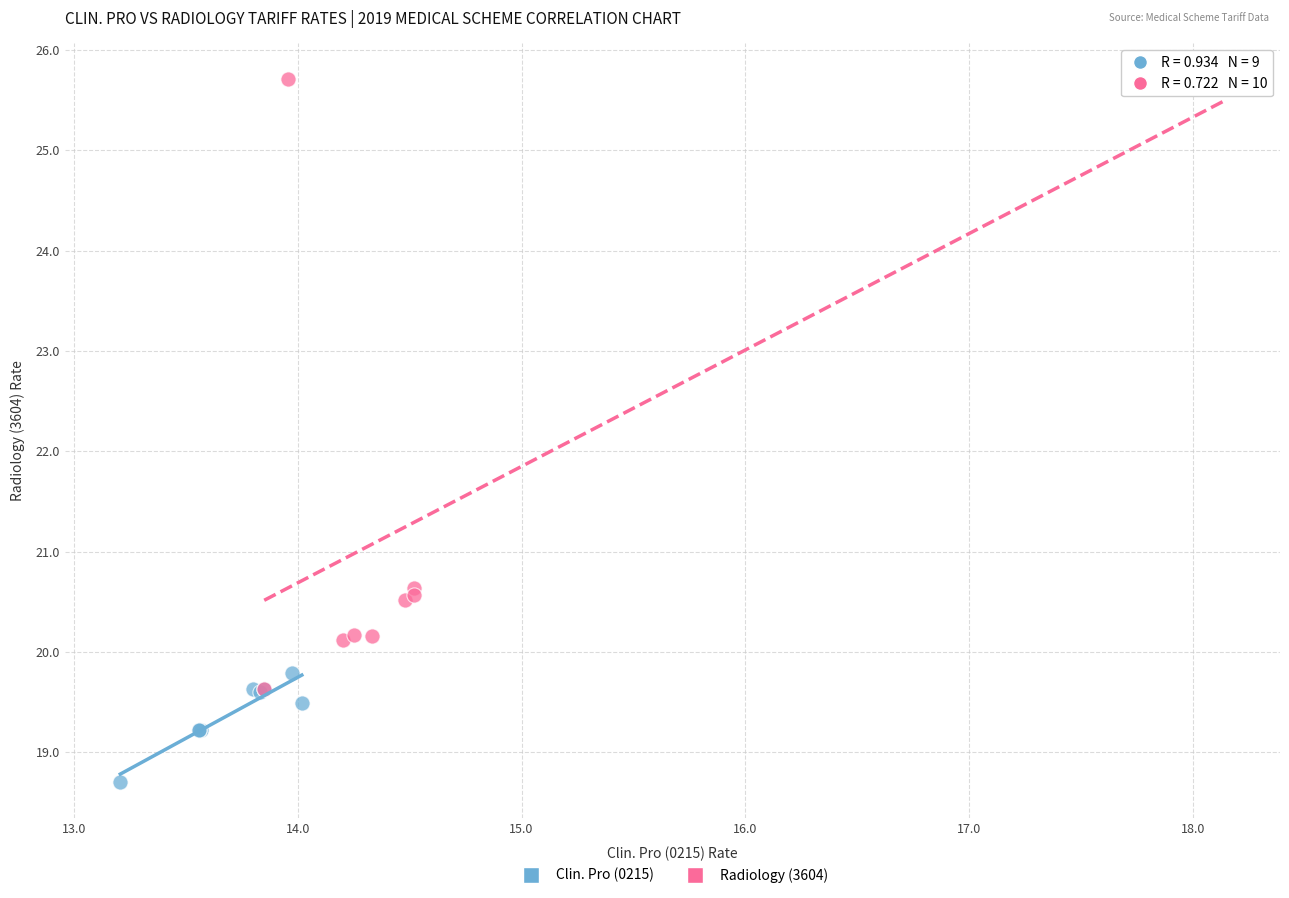

Which series has the largest Y range (max minus min)?

Radiology (3604)